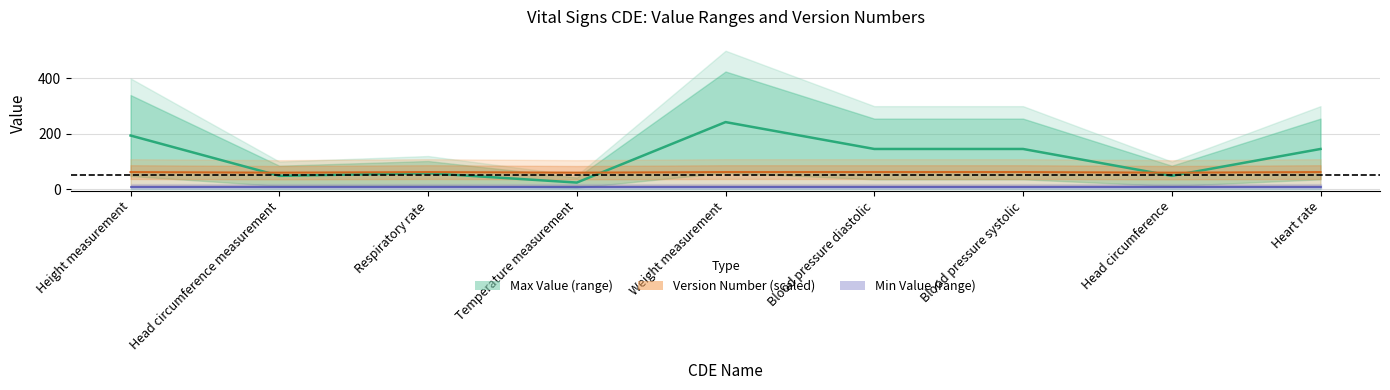

Where do Version Number and Max Value first cross each other?

Height measurement and Head circumference measurement